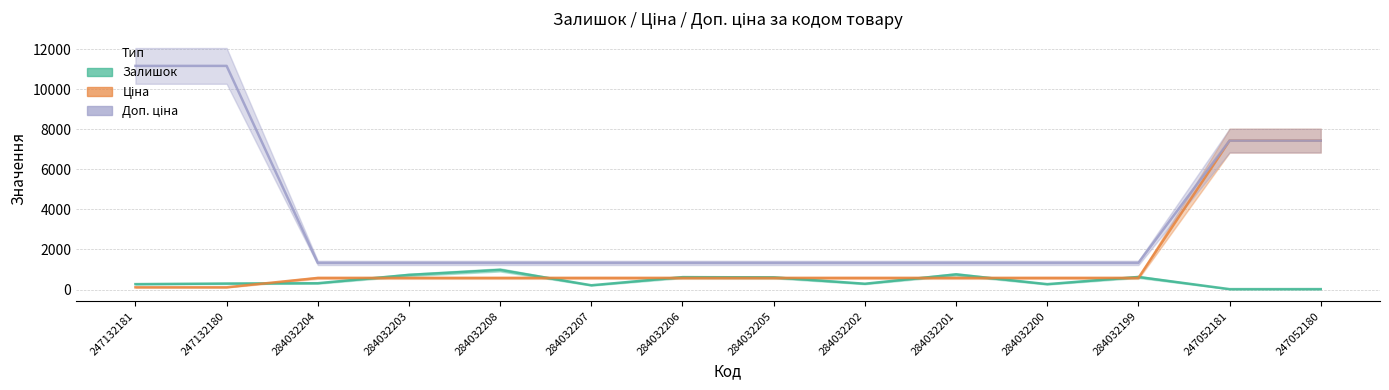

What is the highest value of the Ціна series?

7436.2